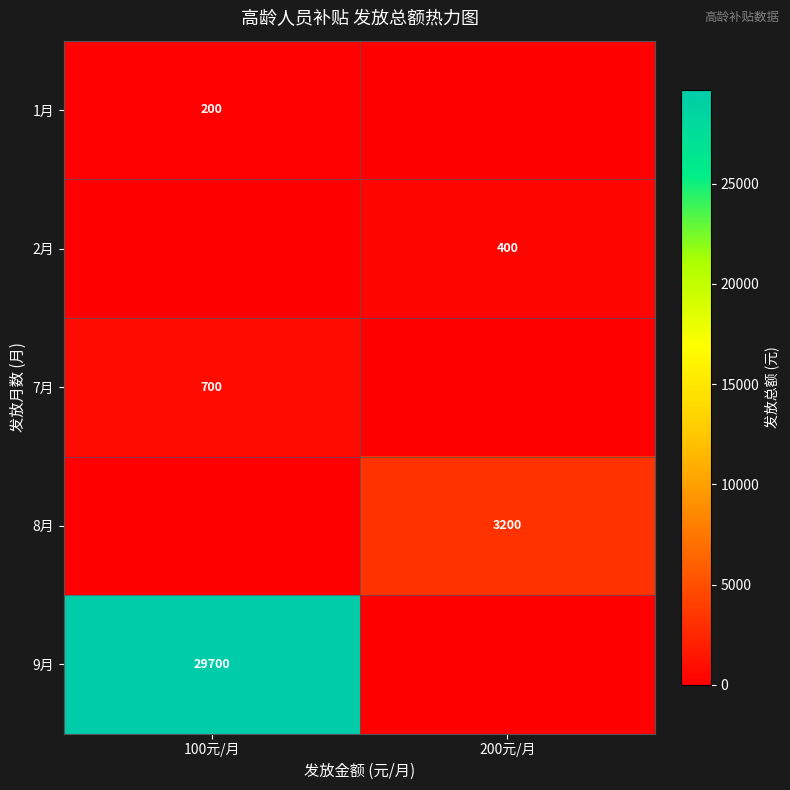

Is it true that 9月 equals 10973 at 100元/月?

False